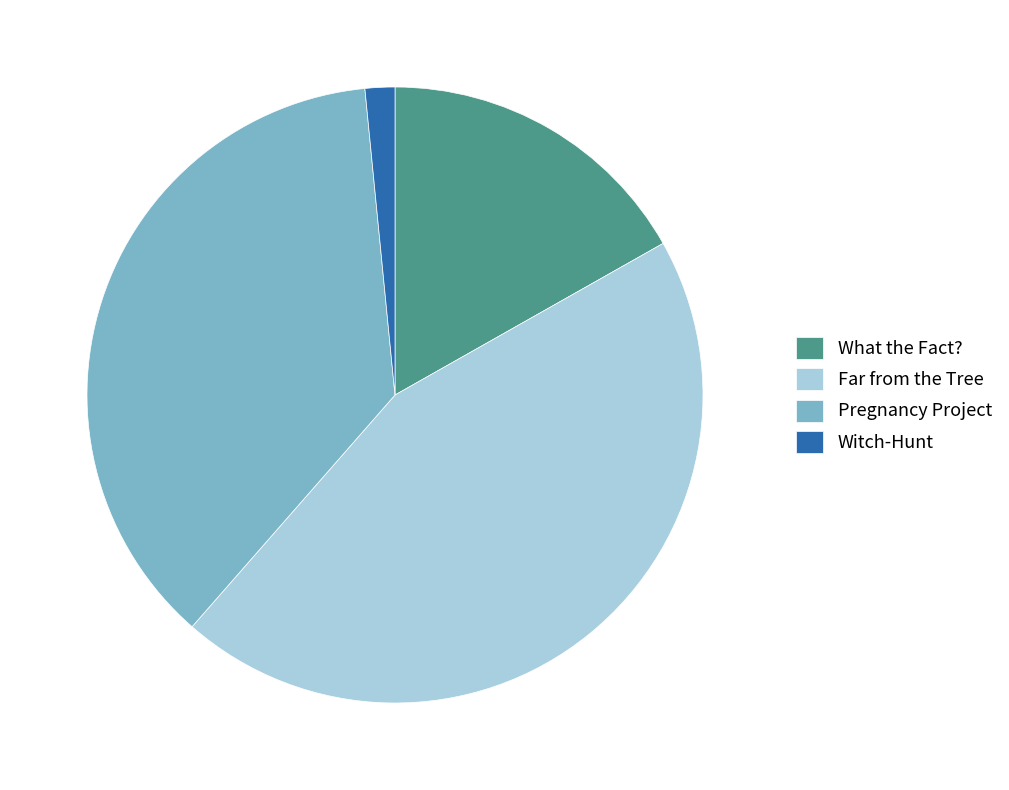

Rank the categories by value from lowest to highest.

Witch-Hunt, What the Fact?, Pregnancy Project, Far from the Tree